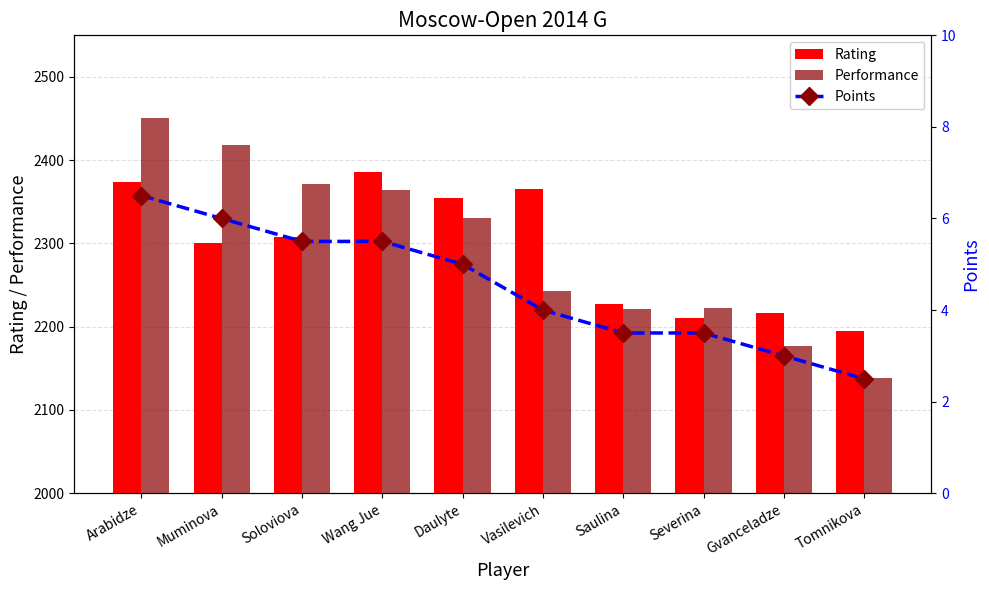

Are the bars grouped side by side (vs. stacked)?

Yes